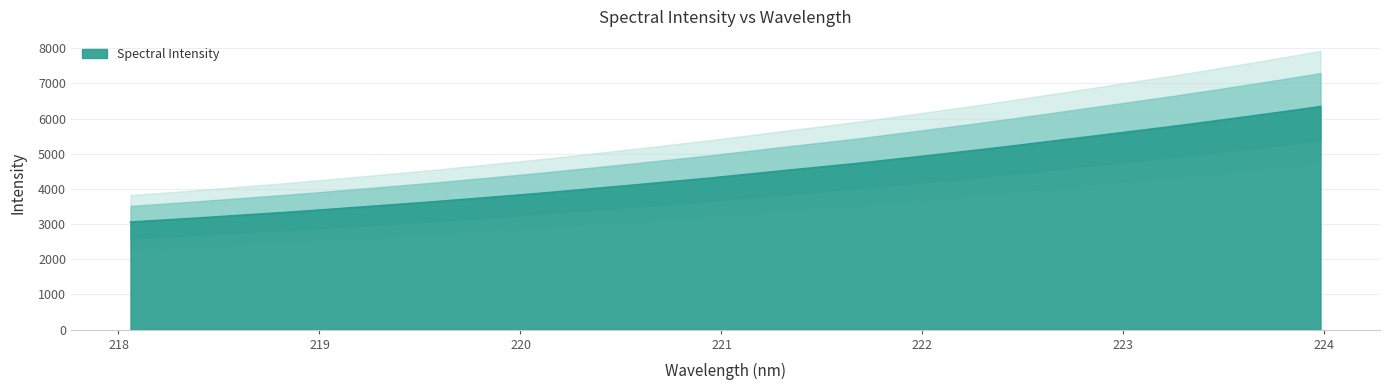

True or false: the data has more than 0 interior local peaks.

False